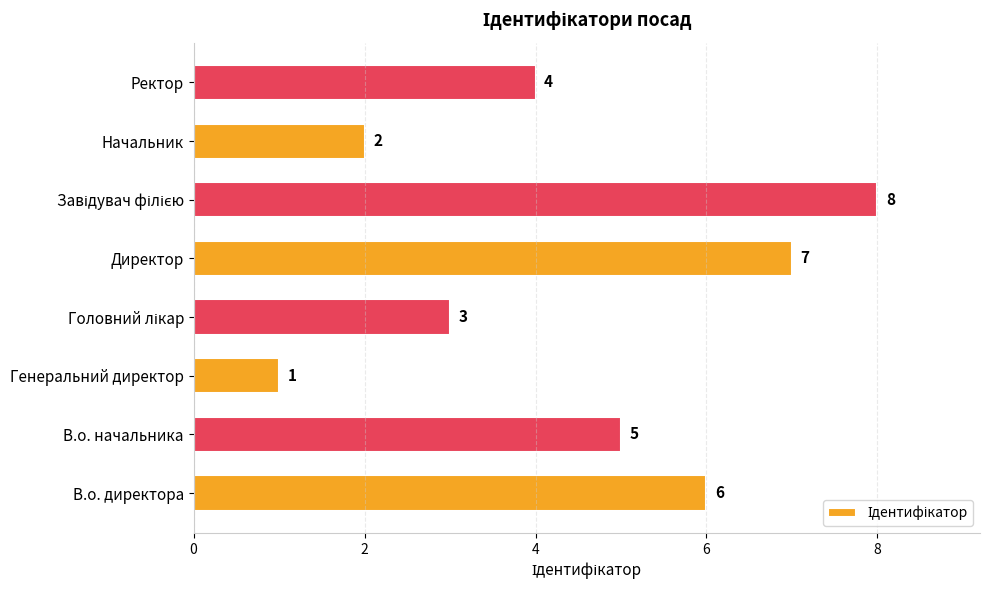

The value at Ректор is 4. True or false?

True